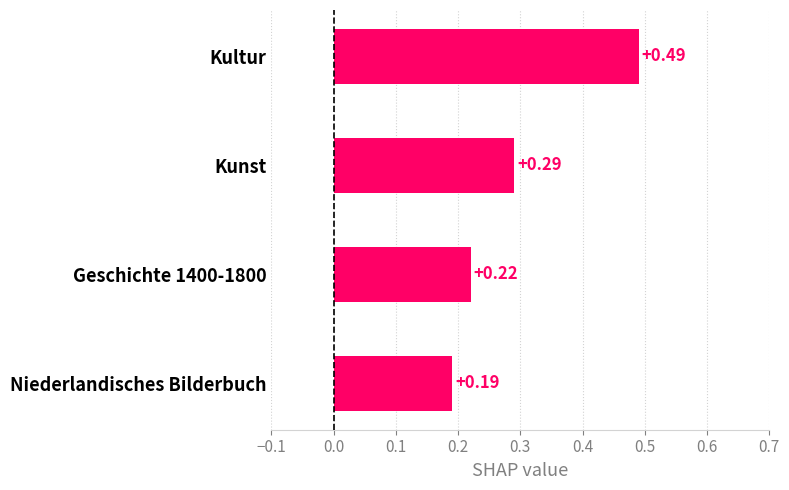

Rank the categories by value from highest to lowest.

Kultur, Kunst, Geschichte 1400-1800, Niederlandisches Bilderbuch